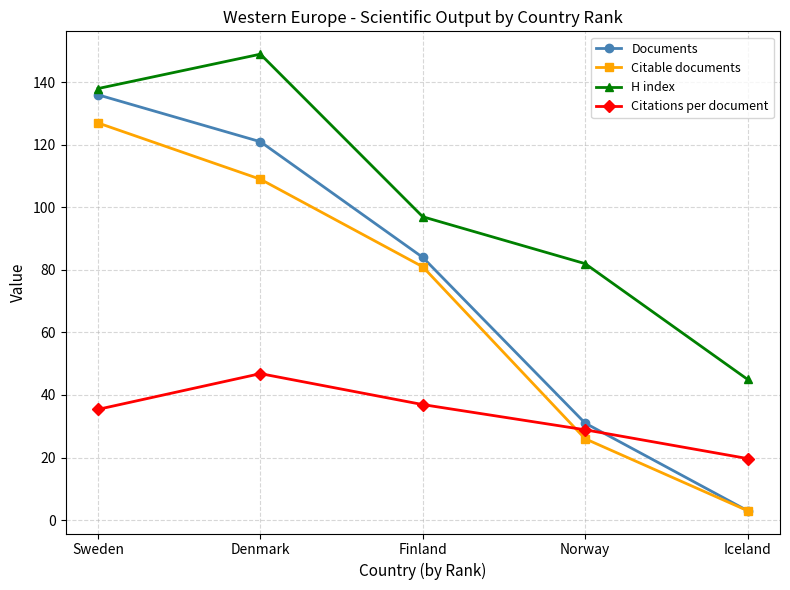

Which series has the widest spread of values?

Documents